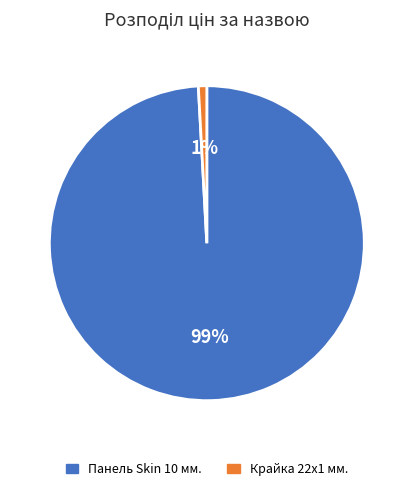

What is the largest slice in the pie chart?

Панель Skin 10 мм.